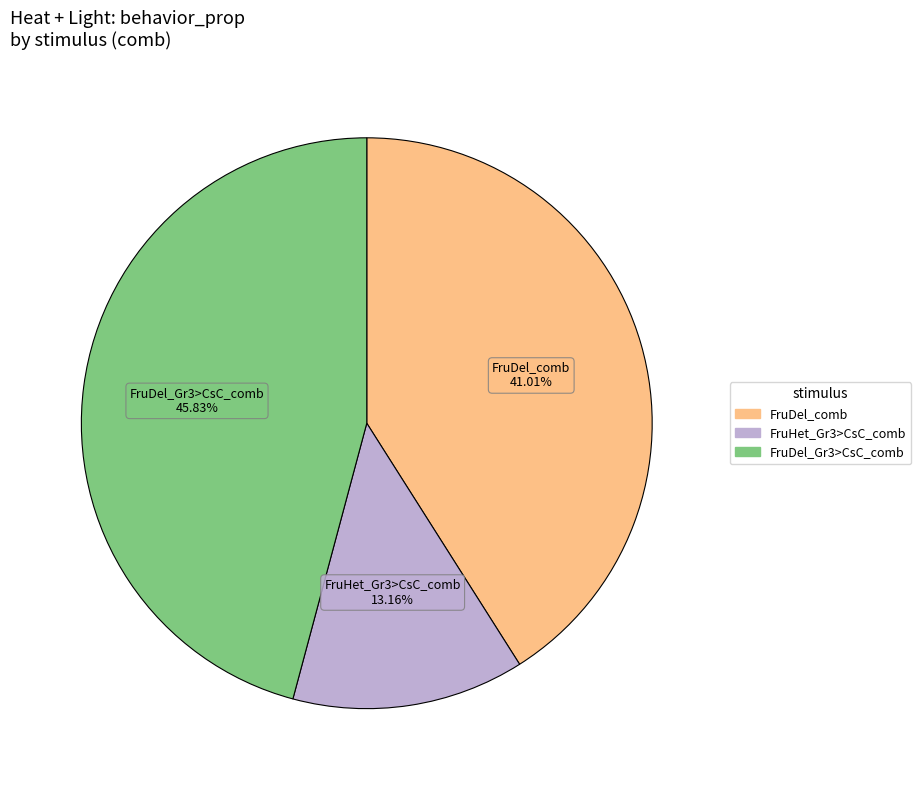

Rank the categories by value from highest to lowest.

FruDel_Gr3>CsC_comb, FruDel_comb, FruHet_Gr3>CsC_comb